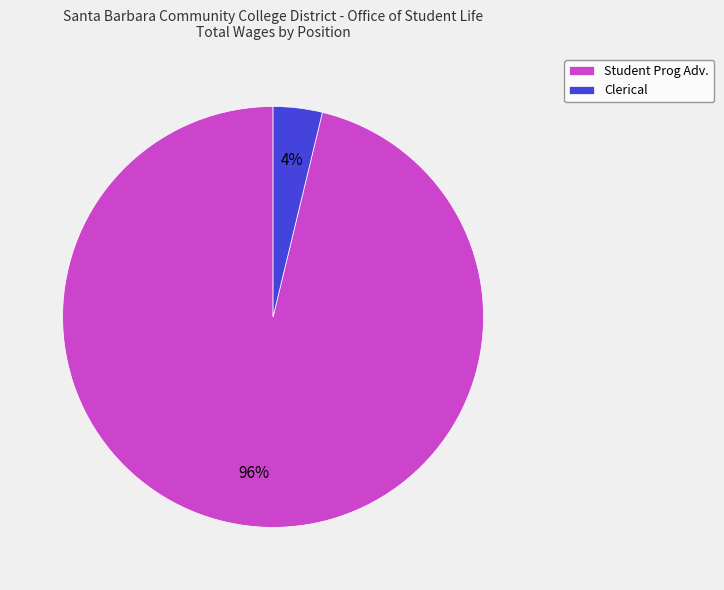

To the nearest percent, what percentage of the pie is Student Prog Adv.?

96%